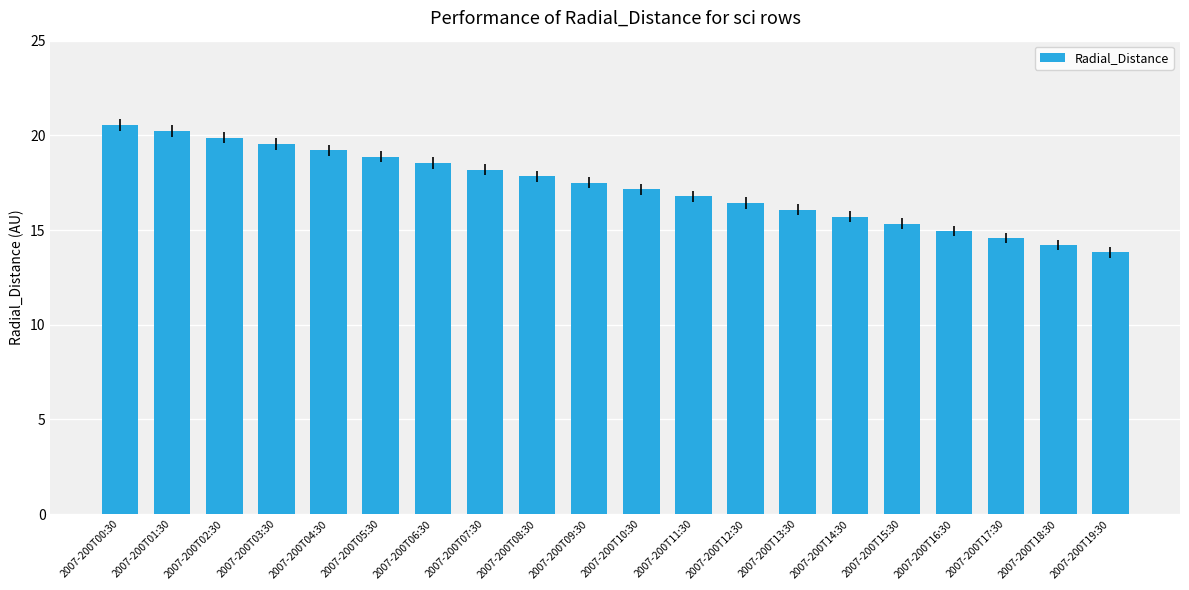

What is the label of the 19th bar from the left?

2007-200T18:30